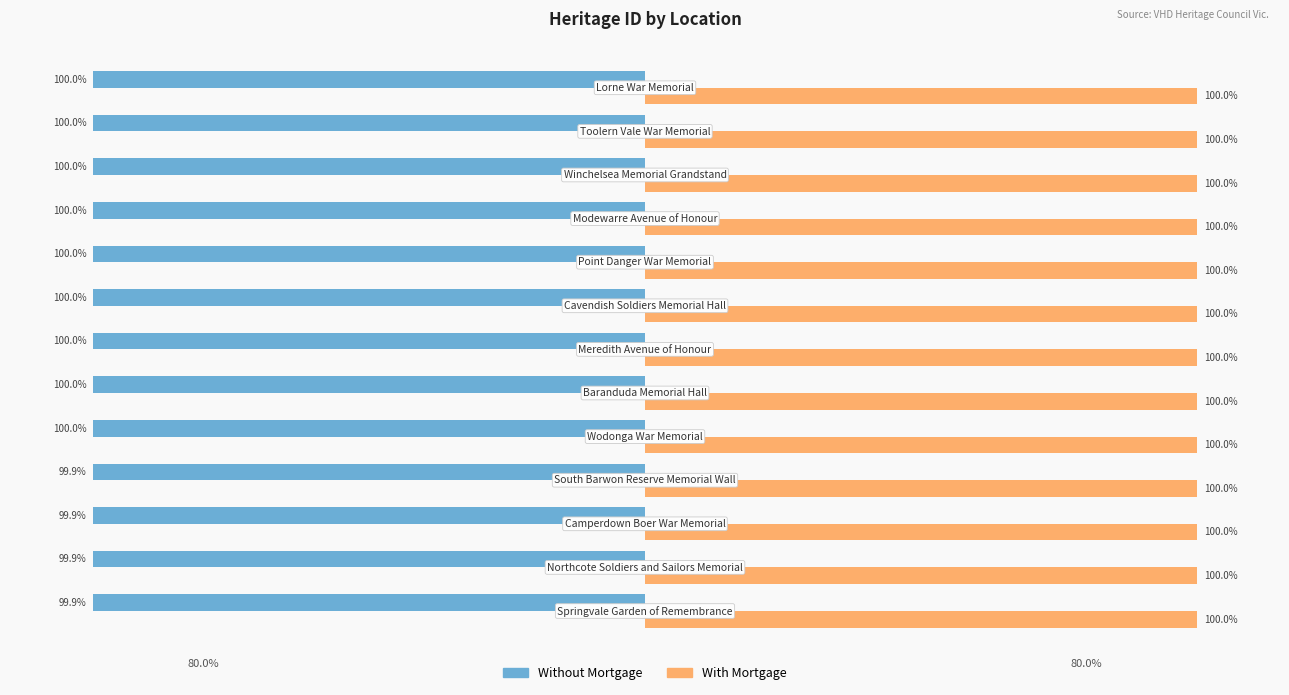

Which series has the largest range (max minus min)?

Without Mortgage